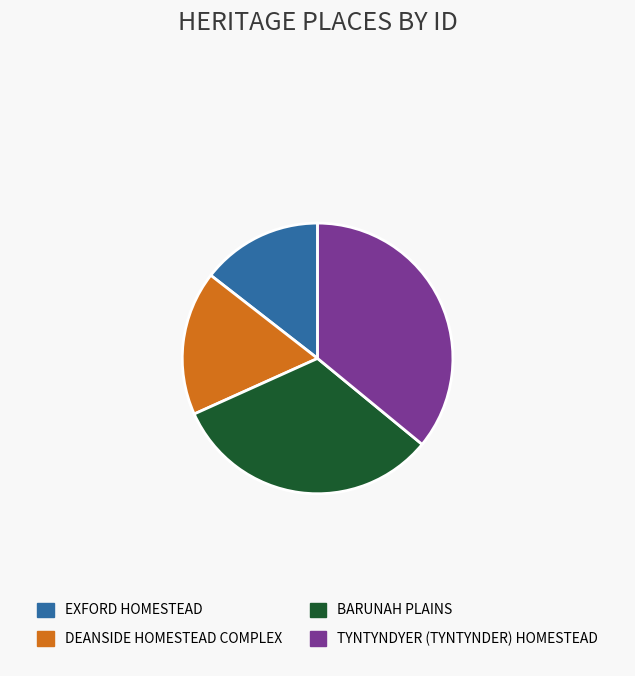

True or false: TYNTYNDYER (TYNTYNDER) HOMESTEAD accounts for 47% of the total.

False